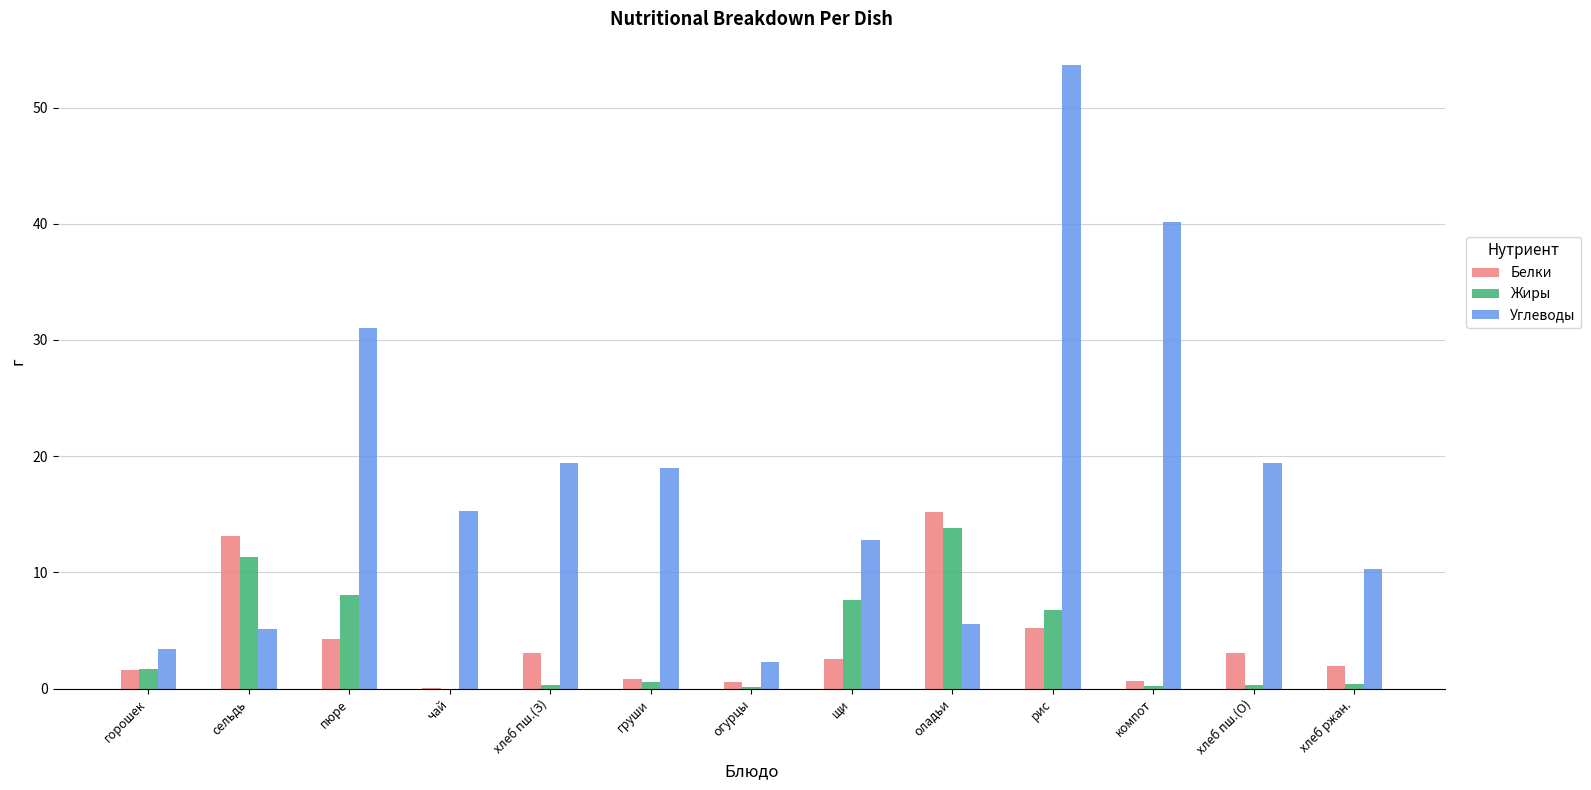

Which series has the largest total across all categories?

Углеводы